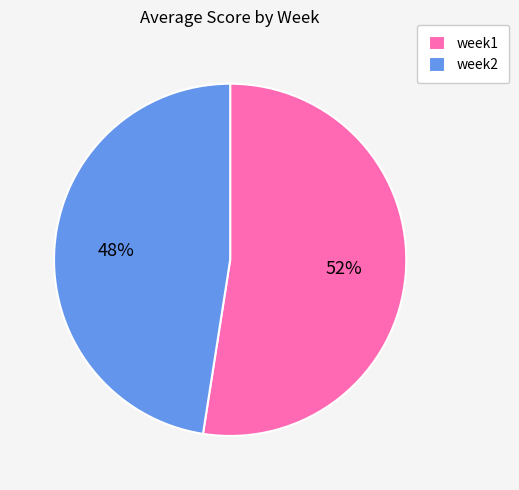

Which category has the biggest portion of the pie?

week1